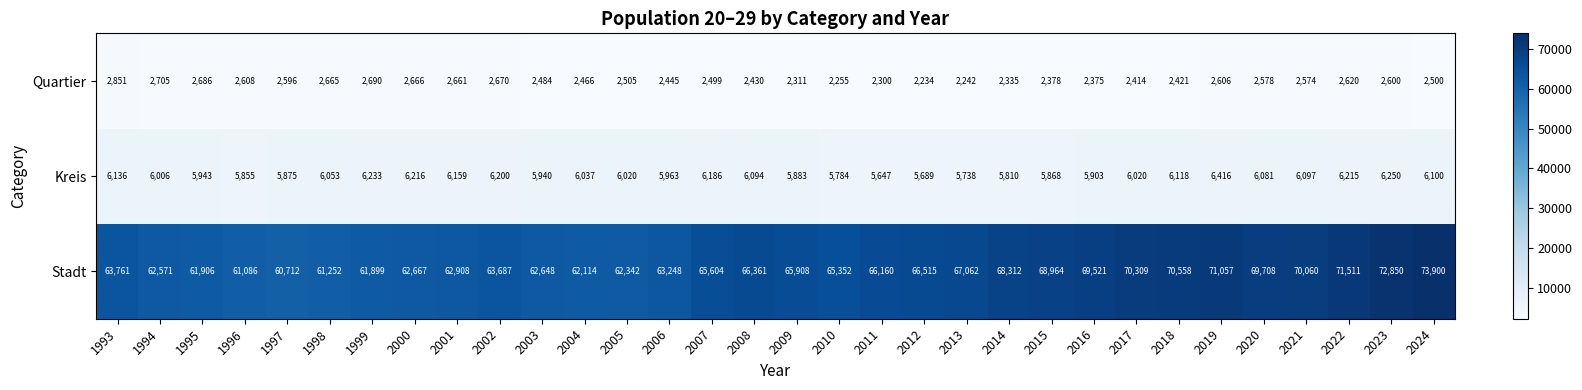

True or false: Quartier has a value of 2499 at 2007.

True